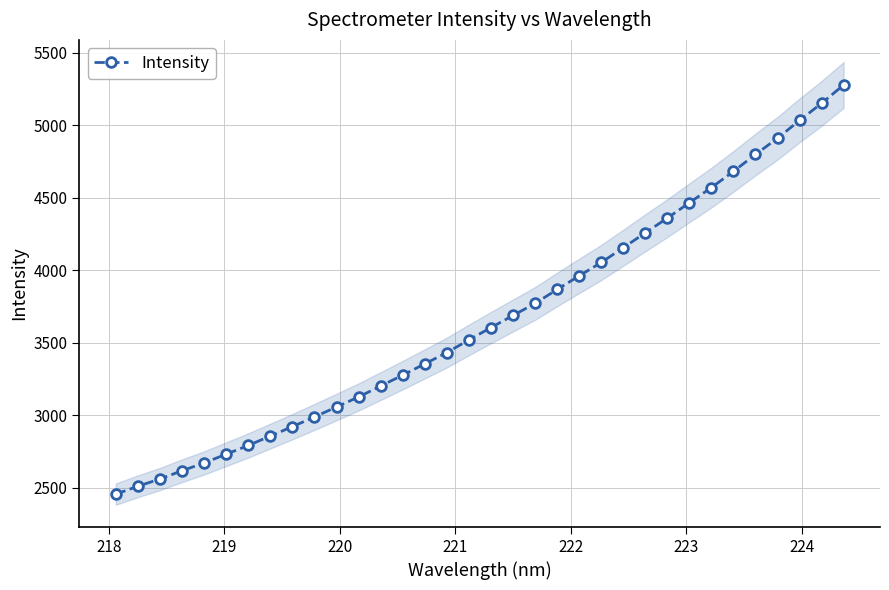

How many distinct data groups are displayed?

1